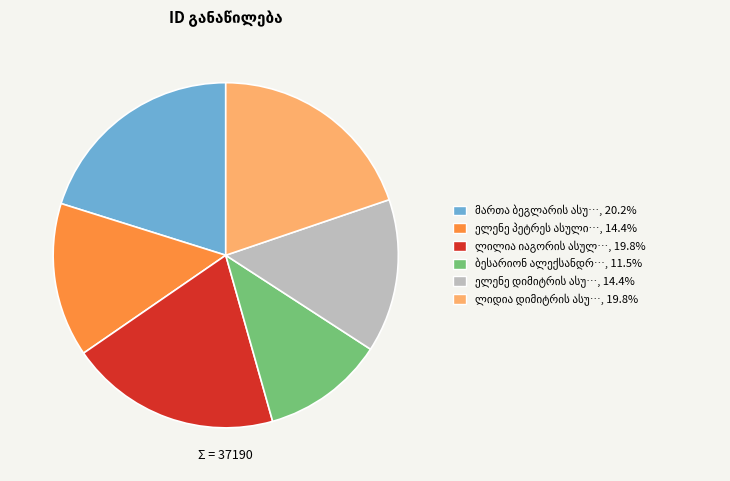

Is there a majority slice in this chart?

No